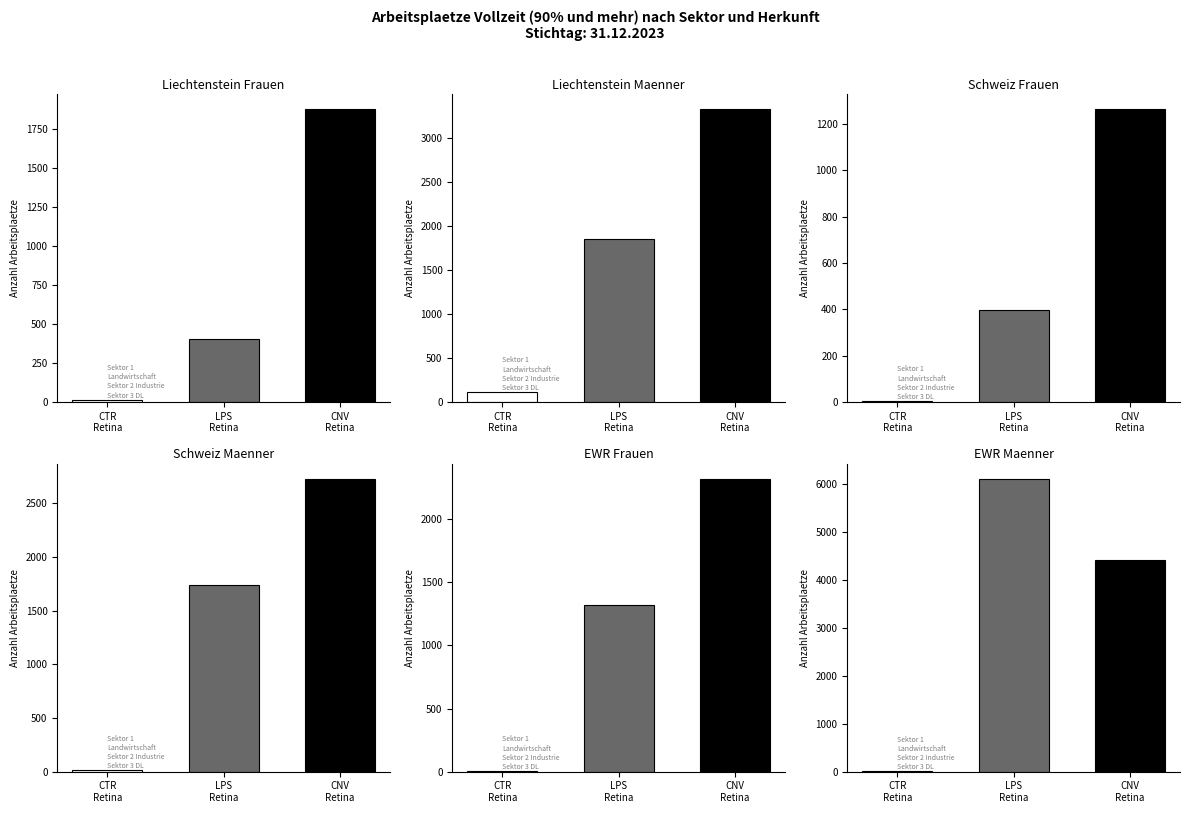

What is the label of the 1st bar from the right?

CNV
Retina